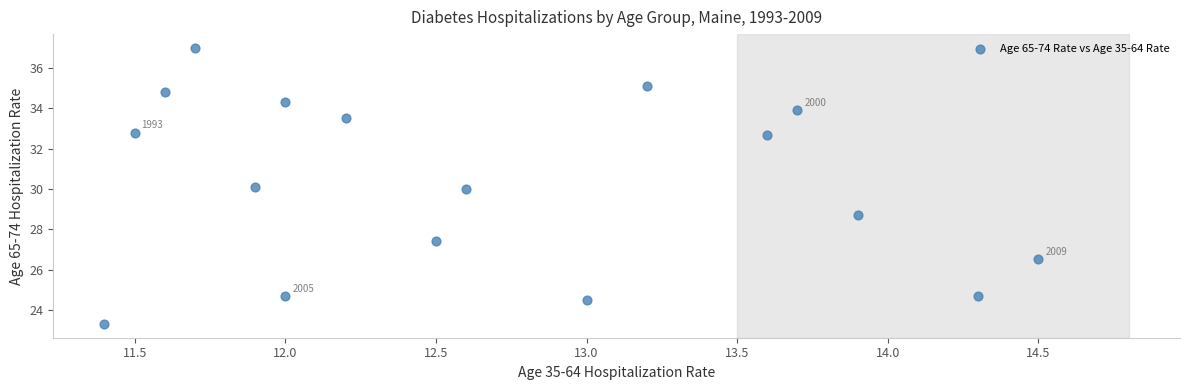

What is the range of Y values (max minus min)?

13.7